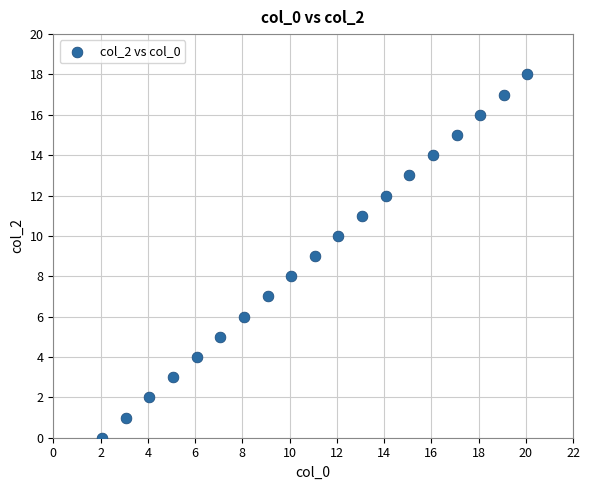

What is the range of Y values (max minus min)?

18